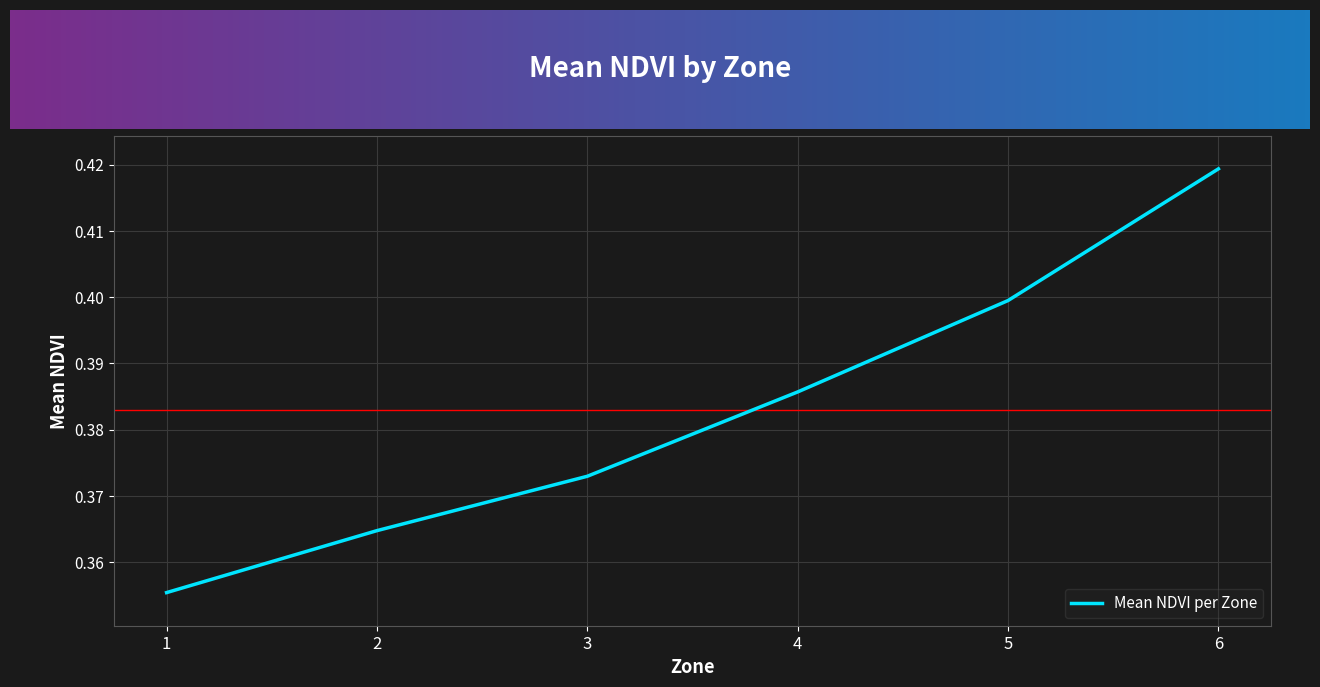

Which label corresponds to the largest value in the chart?

6